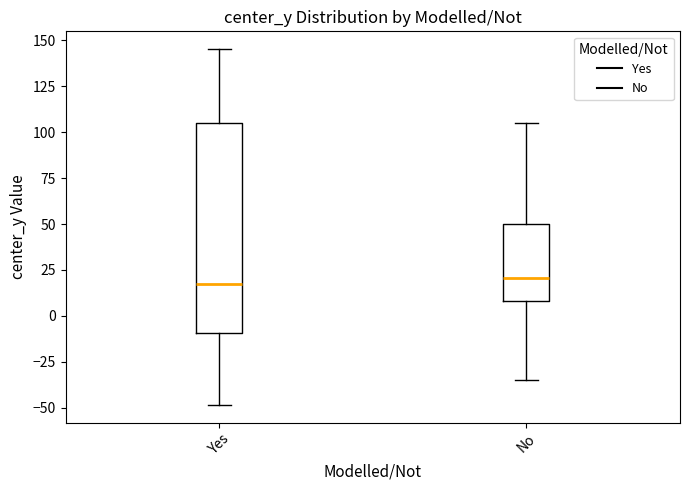

Reading left to right, transcribe this box plot: for each box, give where its median line is, the range the box spans, and where its two whiskers end, as read against the y-axis. The values are not printed on the chart, so give them approximately, as read against the axis.

Yes: median 15, box -10 to 105, whiskers -50 to 145
No: median 20, box 10 to 50, whiskers -35 to 105